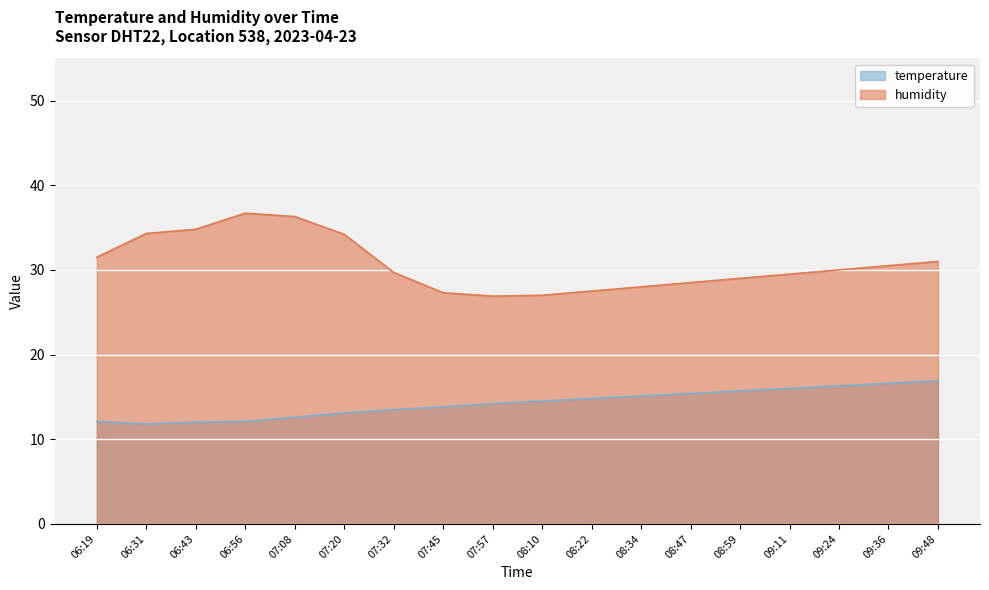

Which series has the largest total across all categories?

humidity